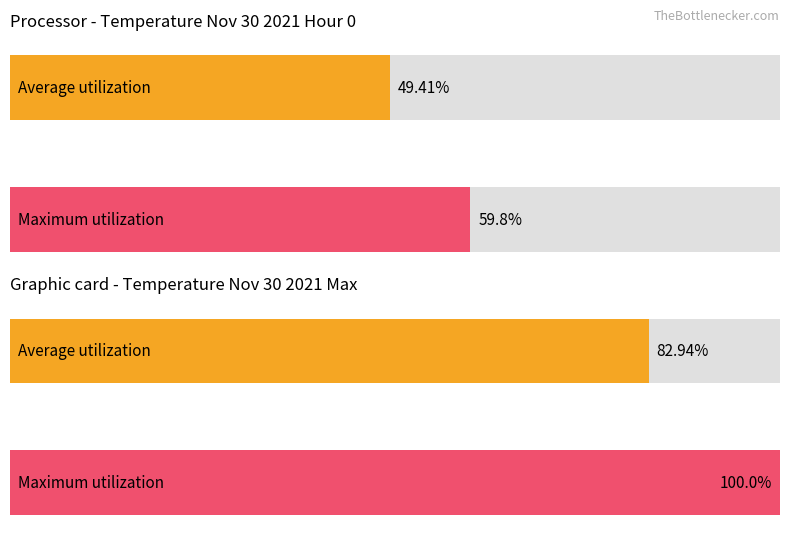

How many bars are there in each group?

2